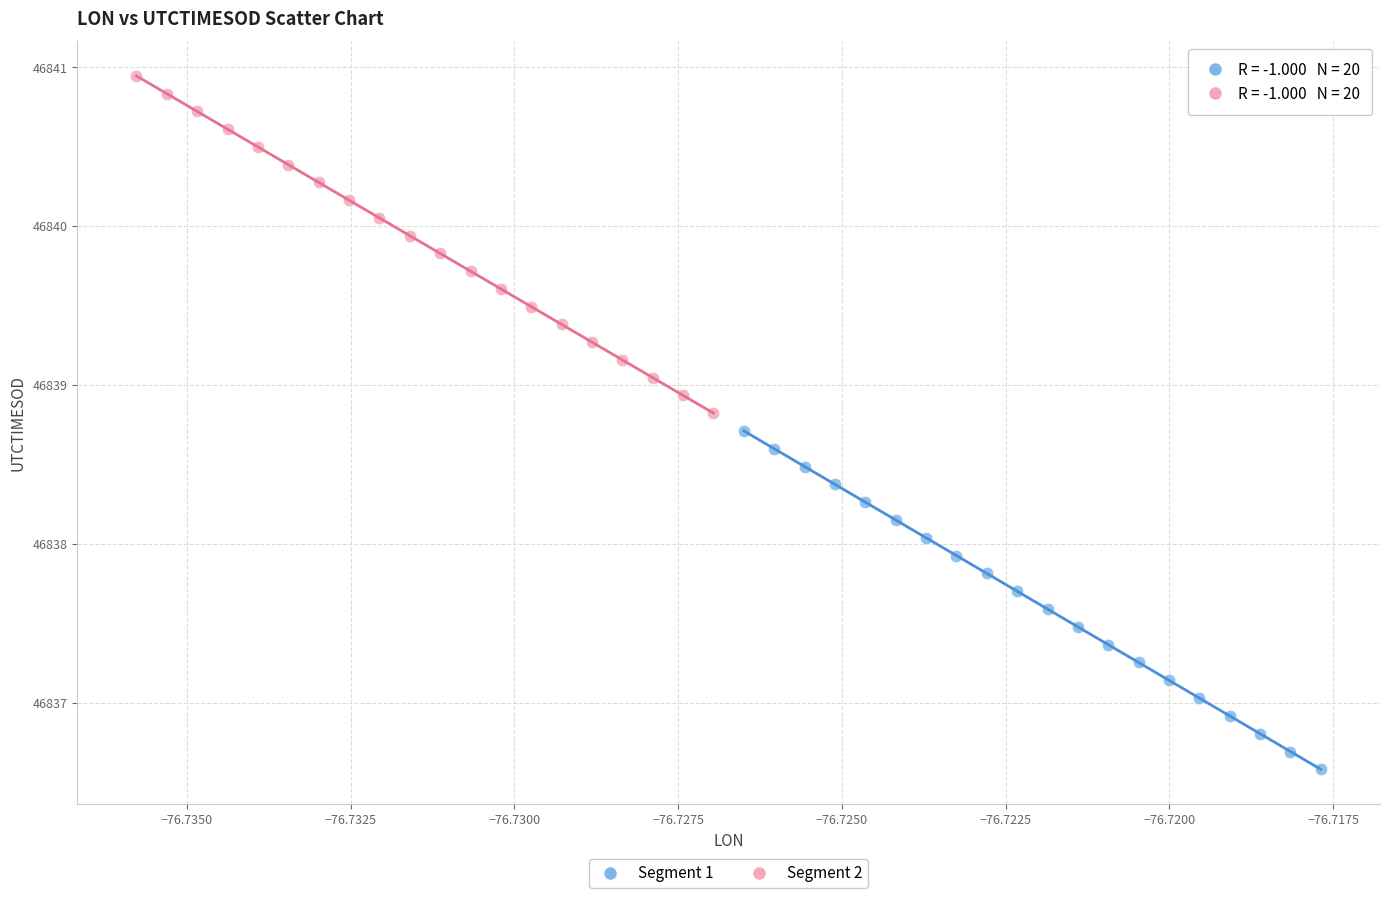

Which series has the largest Y range (max minus min)?

Segment 1